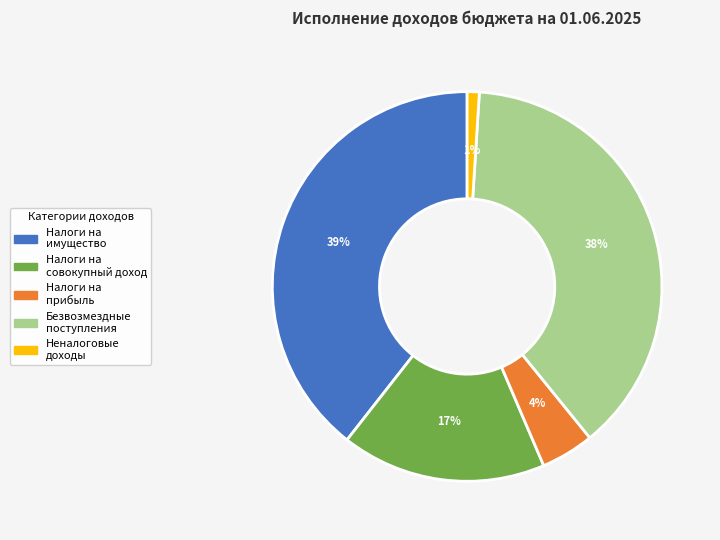

Count the number of slices in the pie.

5